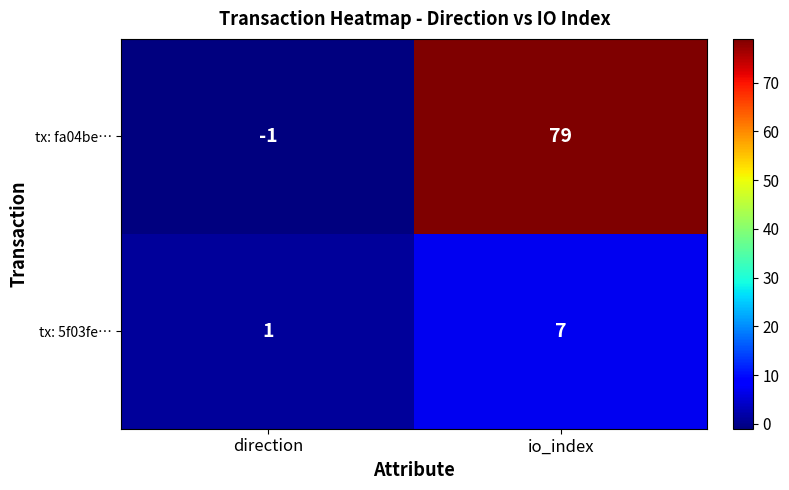

The tx: fa04be… series shows 20 at io_index. True or false?

False